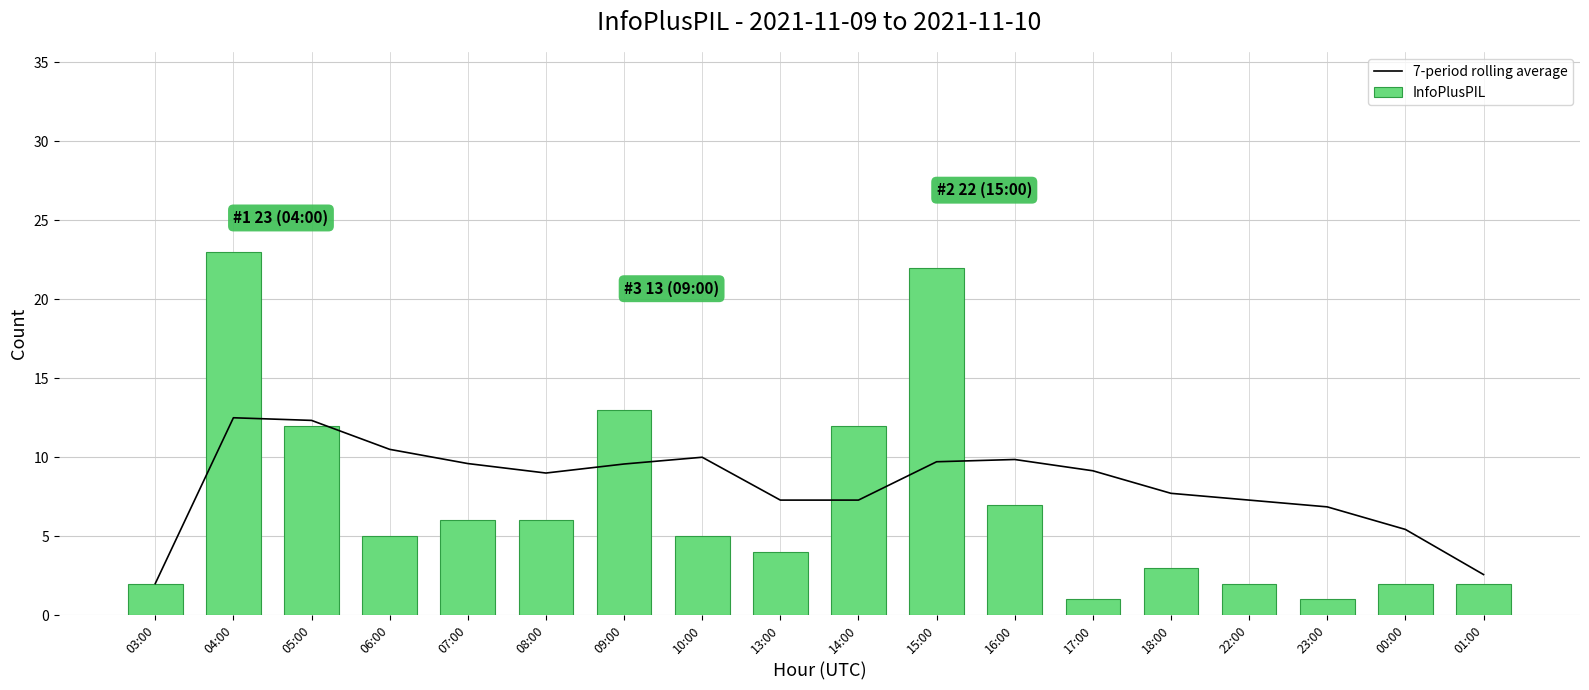

How many groups of bars are there?

18